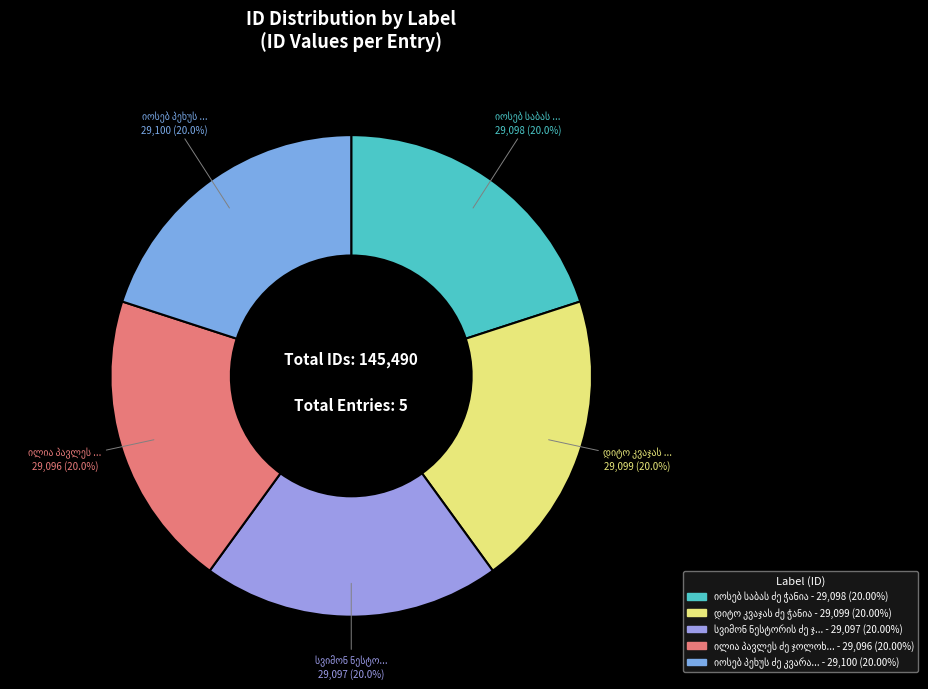

Count the number of slices in the pie.

5